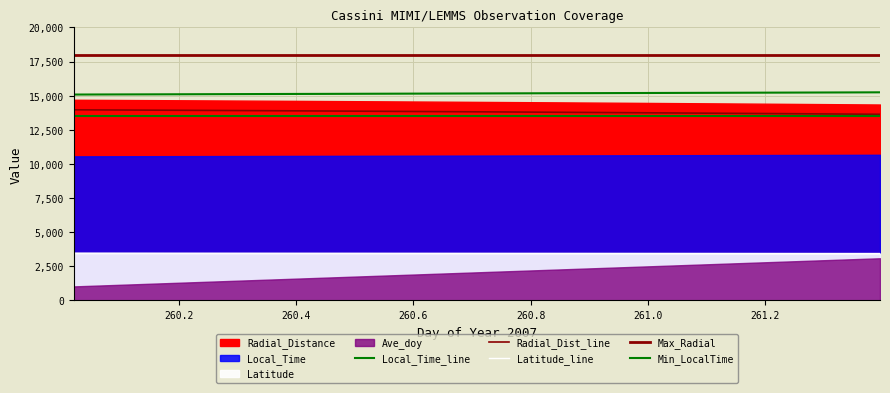

At which category does the chart reach its minimum across all series?

261.3958